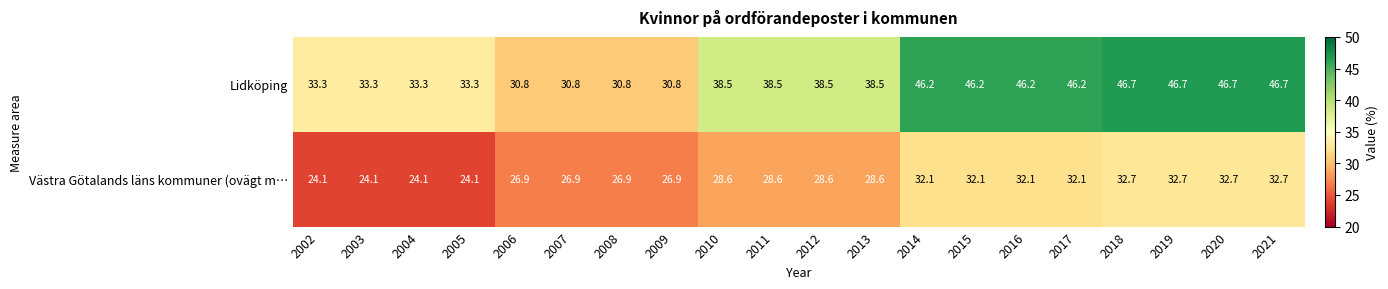

At 2010, list the series in order from smallest to largest.

Västra Götalands läns kommuner (ovägt m…, Lidköping